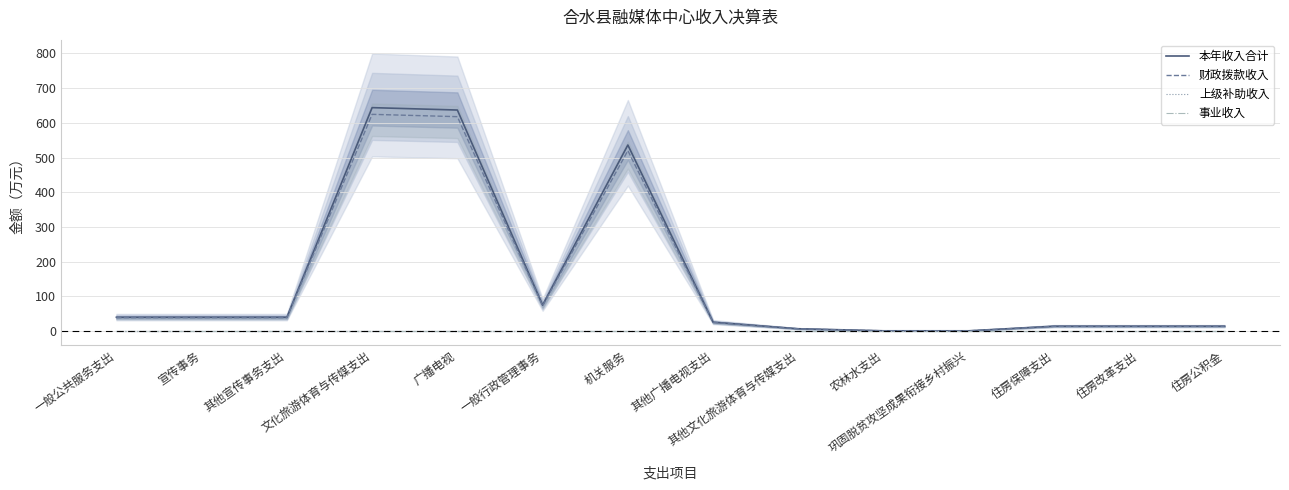

Reading left to right, what are all the values shown in this chart?

本年收入合计: 一般公共服务支出=40.0	宣传事务=40.0	其他宣传事务支出=40.0	文化旅游体育与传媒支出=643.9	广播电视=637.0	一般行政管理事务=75.1	机关服务=536.2	其他广播电视支出=25.8	其他文化旅游体育与传媒支出=6.9	农林水支出=1.0	巩固脱贫攻坚成果衔接乡村振兴=1.0	住房保障支出=14.2	住房改革支出=14.2	住房公积金=14.2
财政拨款收入: 一般公共服务支出=38.8	宣传事务=38.8	其他宣传事务支出=38.8	文化旅游体育与传媒支出=624.6	广播电视=617.9	一般行政管理事务=72.8	机关服务=520.1	其他广播电视支出=25.0	其他文化旅游体育与传媒支出=6.7	农林水支出=1.0	巩固脱贫攻坚成果衔接乡村振兴=1.0	住房保障支出=13.8	住房改革支出=13.8	住房公积金=13.8
上级补助收入: 一般公共服务支出=0.0	宣传事务=0.0	其他宣传事务支出=0.0	文化旅游体育与传媒支出=0.0	广播电视=0.0	一般行政管理事务=0.0	机关服务=0.0	其他广播电视支出=0.0	其他文化旅游体育与传媒支出=0.0	农林水支出=0.0	巩固脱贫攻坚成果衔接乡村振兴=0.0	住房保障支出=0.0	住房改革支出=0.0	住房公积金=0.0
事业收入: 一般公共服务支出=0.0	宣传事务=0.0	其他宣传事务支出=0.0	文化旅游体育与传媒支出=0.0	广播电视=0.0	一般行政管理事务=0.0	机关服务=0.0	其他广播电视支出=0.0	其他文化旅游体育与传媒支出=0.0	农林水支出=0.0	巩固脱贫攻坚成果衔接乡村振兴=0.0	住房保障支出=0.0	住房改革支出=0.0	住房公积金=0.0